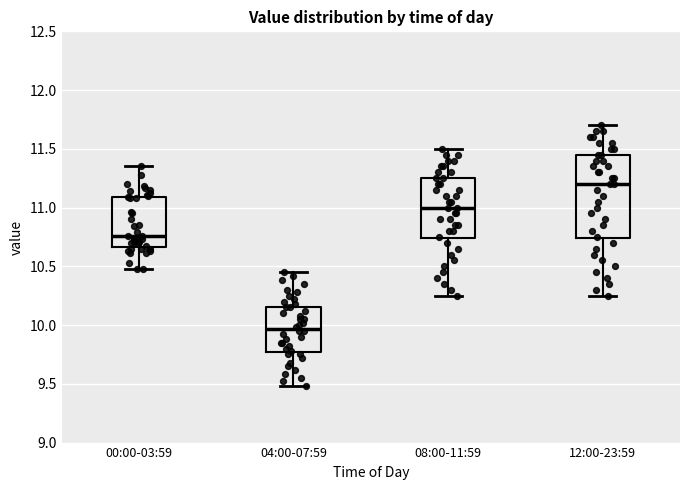

Comparing the boxes themselves (not the whiskers), which one is the tallest?

12:00-23:59